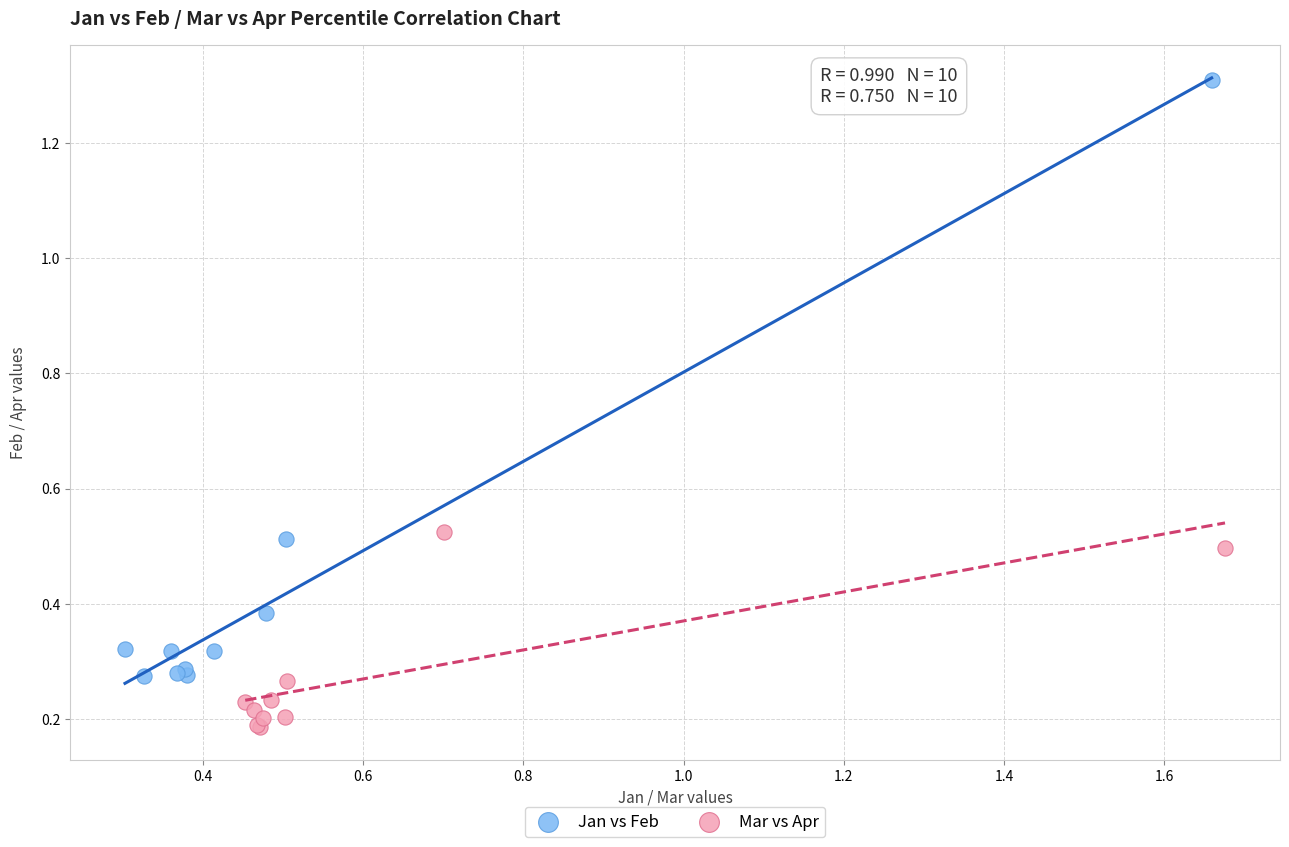

Which series contains the lowest Y value?

Mar vs Apr